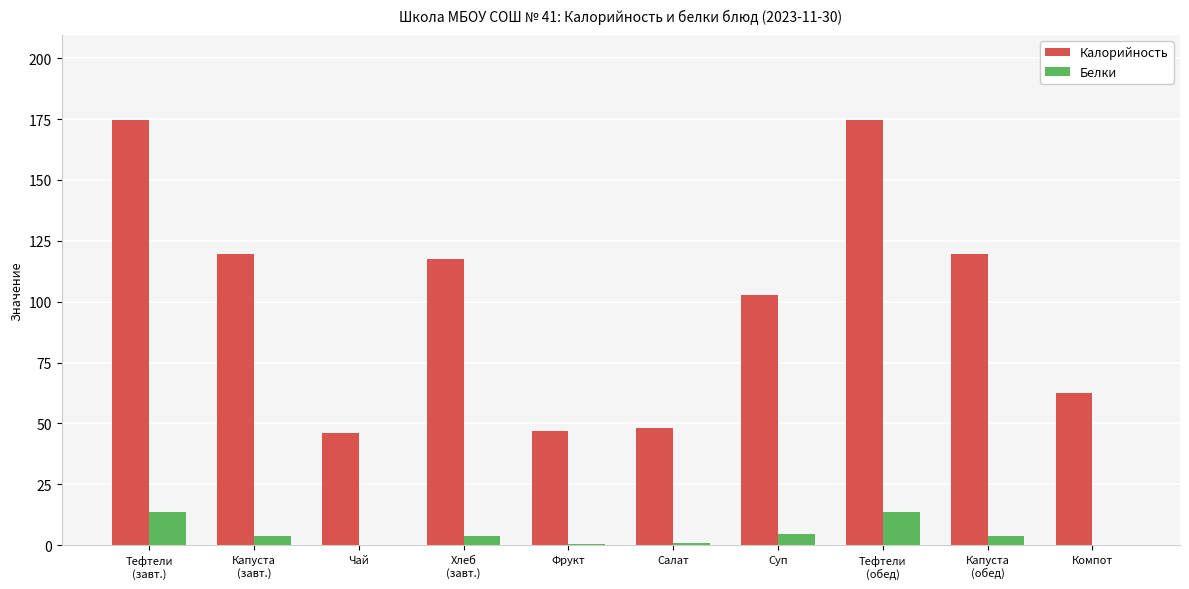

What is the sum of all Белки values?

44.7